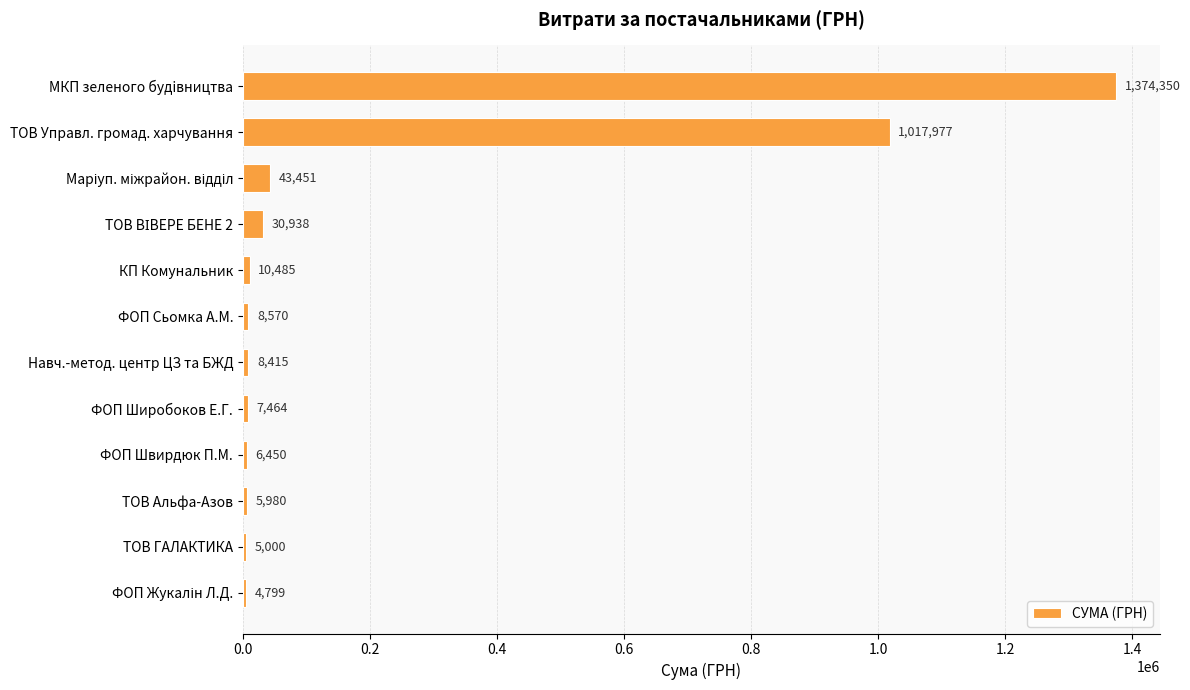

The value at ТОВ Альфа-Азов is 5980.0. True or false?

True